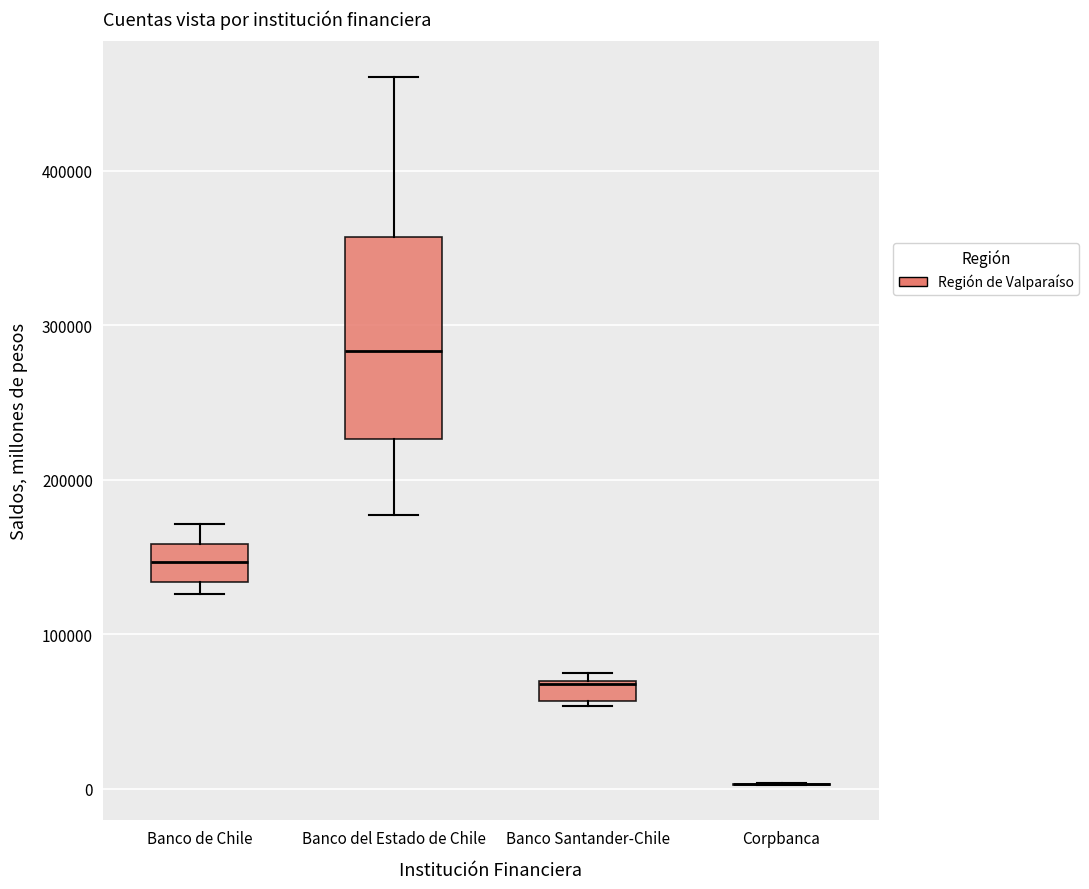

Comparing the boxes themselves (not the whiskers), which one is the tallest?

Banco del Estado de Chile